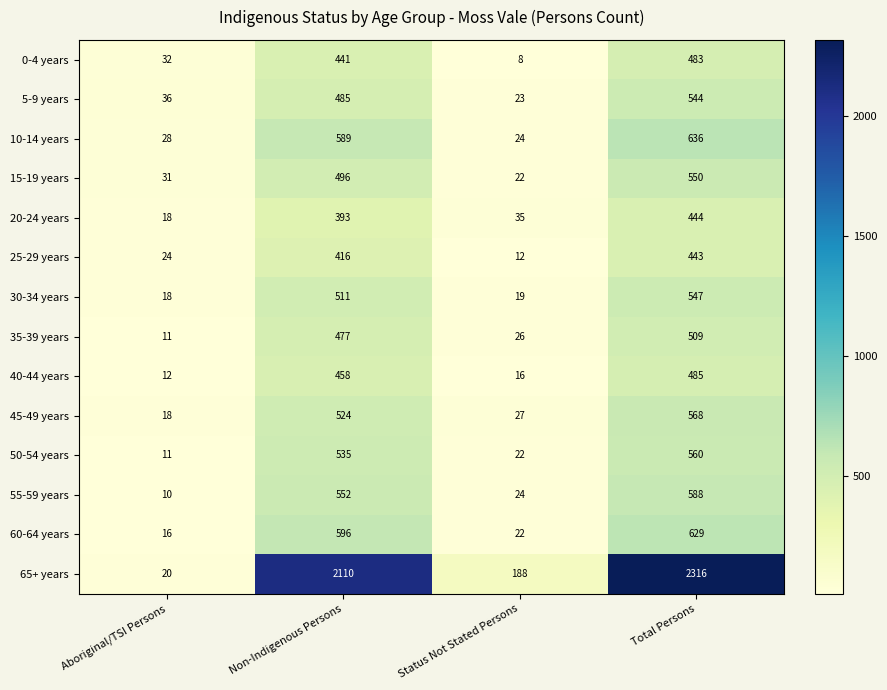

What is the difference between the maximum and second lowest values in the 10-14 years series?

608